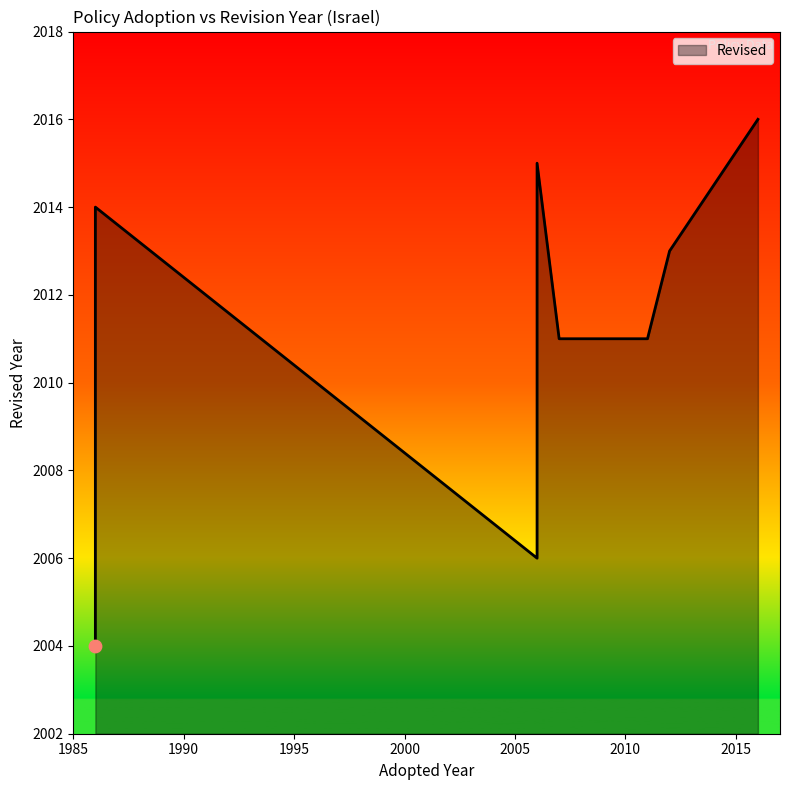

Which has a higher value, 2012 or 2011?

2012